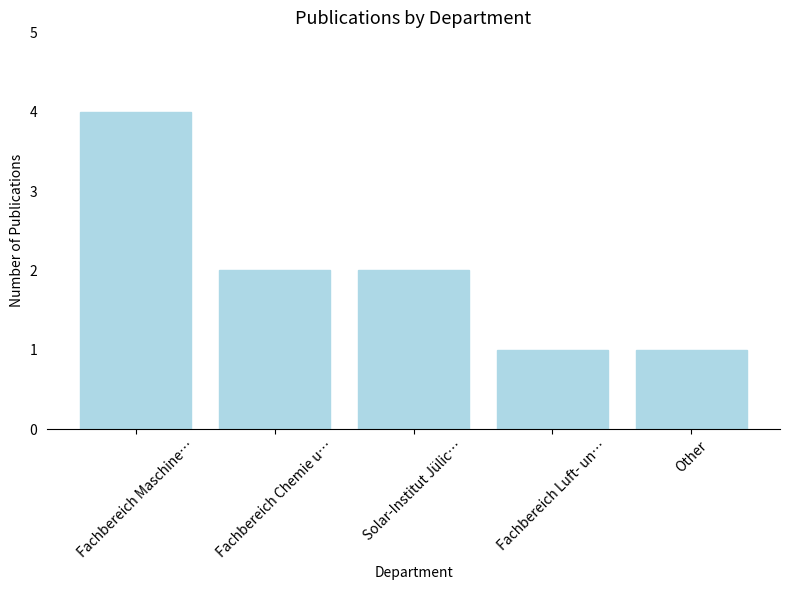

How many values are between 1 and 2?

4